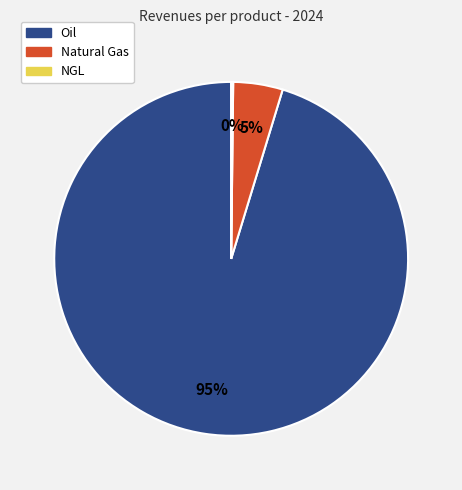

What is the largest slice in the pie chart?

Oil